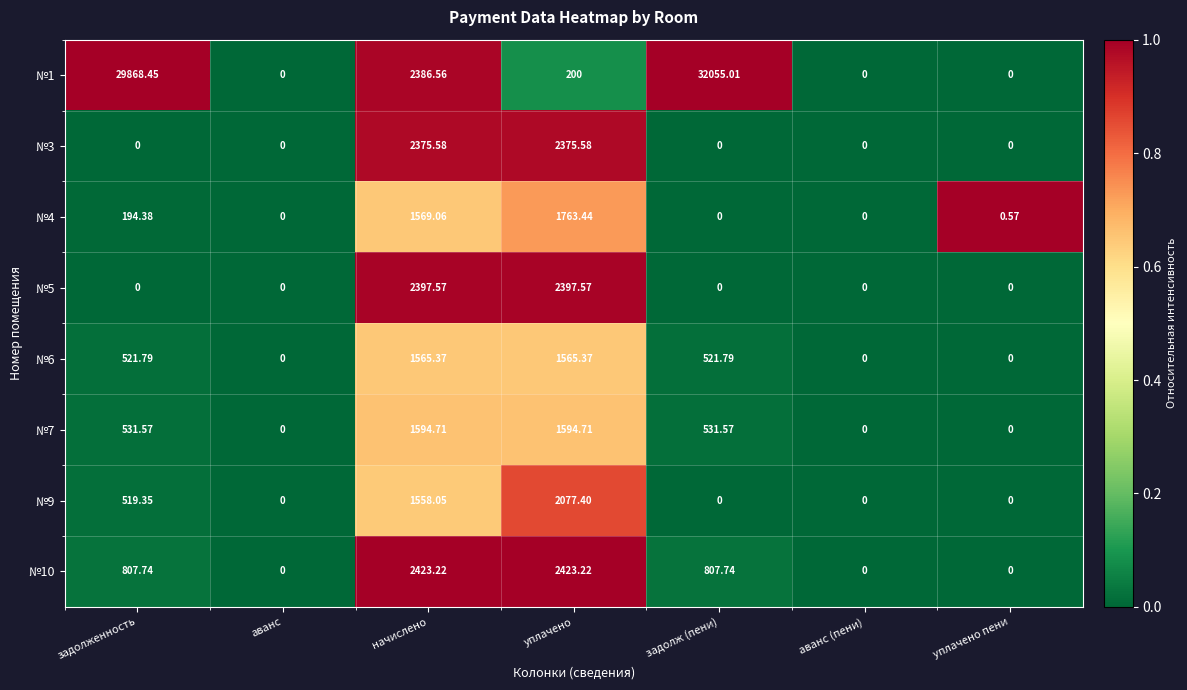

Which series has the widest spread of values?

№1